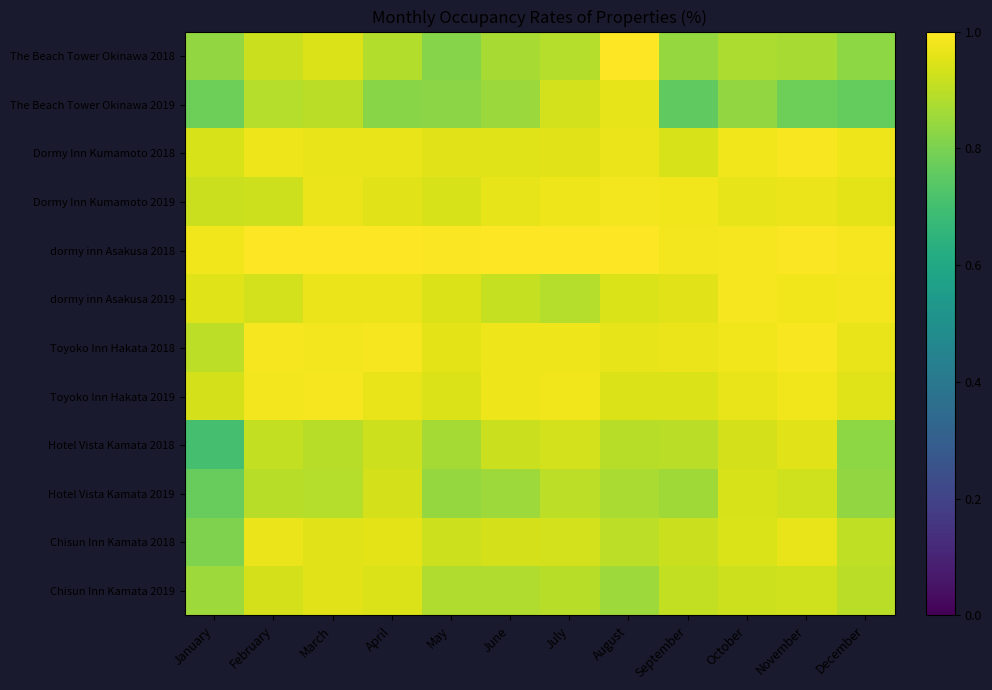

Reading left to right, transcribe all the data shown in this chart.

The Beach Tower Okinawa 2018: January=0.8	February=0.9	March=0.9	April=0.9	May=0.8	June=0.9	July=0.9	August=1.0	September=0.8	October=0.9	November=0.9	December=0.8
The Beach Tower Okinawa 2019: January=0.8	February=0.9	March=0.9	April=0.8	May=0.8	June=0.8	July=0.9	August=1.0	September=0.8	October=0.8	November=0.8	December=0.8
Dormy Inn Kumamoto 2018: January=0.9	February=1.0	March=1.0	April=1.0	May=1.0	June=1.0	July=1.0	August=1.0	September=0.9	October=1.0	November=1.0	December=1.0
Dormy Inn Kumamoto 2019: January=0.9	February=0.9	March=1.0	April=1.0	May=0.9	June=1.0	July=1.0	August=1.0	September=1.0	October=1.0	November=1.0	December=1.0
dormy inn Asakusa 2018: January=1.0	February=1.0	March=1.0	April=1.0	May=1.0	June=1.0	July=1.0	August=1.0	September=1.0	October=1.0	November=1.0	December=1.0
dormy inn Asakusa 2019: January=1.0	February=0.9	March=1.0	April=1.0	May=0.9	June=0.9	July=0.9	August=0.9	September=1.0	October=1.0	November=1.0	December=1.0
Toyoko Inn Hakata 2018: January=0.9	February=1.0	March=1.0	April=1.0	May=1.0	June=1.0	July=1.0	August=1.0	September=1.0	October=1.0	November=1.0	December=1.0
Toyoko Inn Hakata 2019: January=0.9	February=1.0	March=1.0	April=1.0	May=0.9	June=1.0	July=1.0	August=0.9	September=0.9	October=1.0	November=1.0	December=1.0
Hotel Vista Kamata 2018: January=0.7	February=0.9	March=0.9	April=0.9	May=0.9	June=0.9	July=0.9	August=0.9	September=0.9	October=0.9	November=1.0	December=0.8
Hotel Vista Kamata 2019: January=0.8	February=0.9	March=0.9	April=0.9	May=0.8	June=0.9	July=0.9	August=0.9	September=0.9	October=0.9	November=0.9	December=0.8
Chisun Inn Kamata 2018: January=0.8	February=1.0	March=1.0	April=1.0	May=0.9	June=0.9	July=0.9	August=0.9	September=0.9	October=0.9	November=1.0	December=0.9
Chisun Inn Kamata 2019: January=0.9	February=0.9	March=1.0	April=0.9	May=0.9	June=0.9	July=0.9	August=0.9	September=0.9	October=0.9	November=0.9	December=0.9